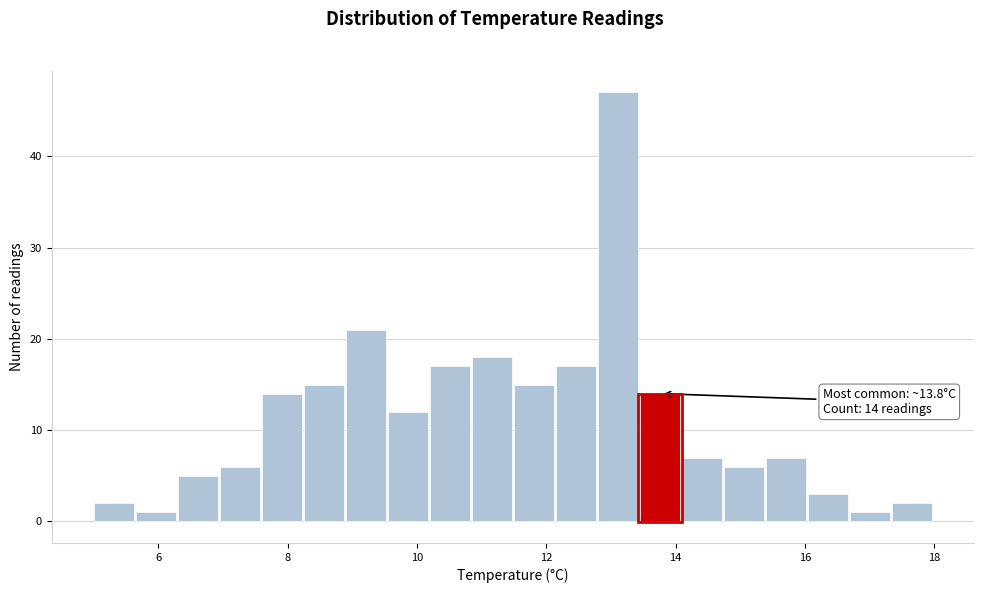

Read against the x-axis, roughly where is the centre of the tallest bar?

13.2